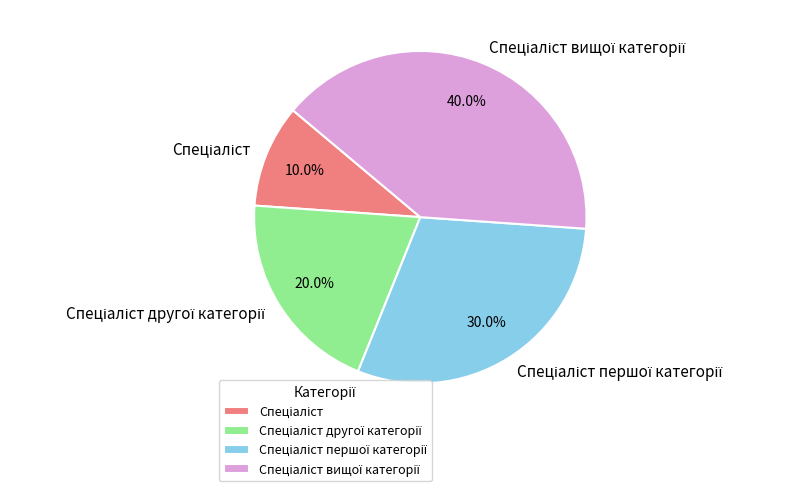

Does any single category account for the majority?

No